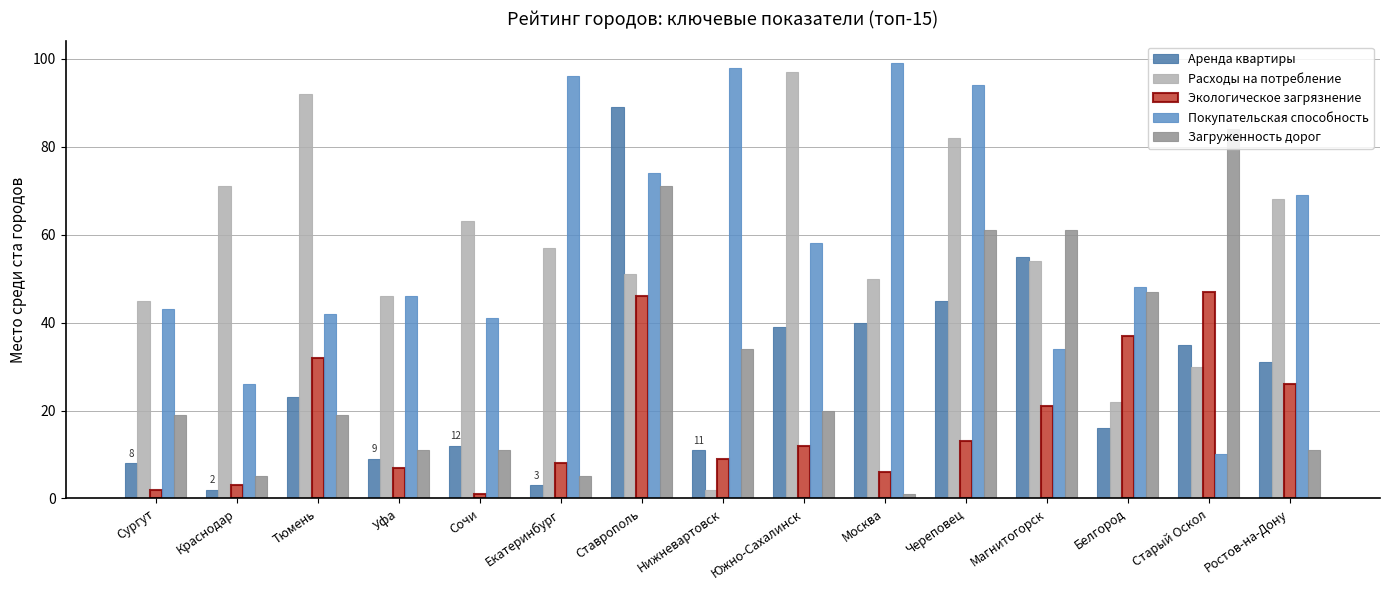

At which category is the sum across all series the highest?

Ставрополь